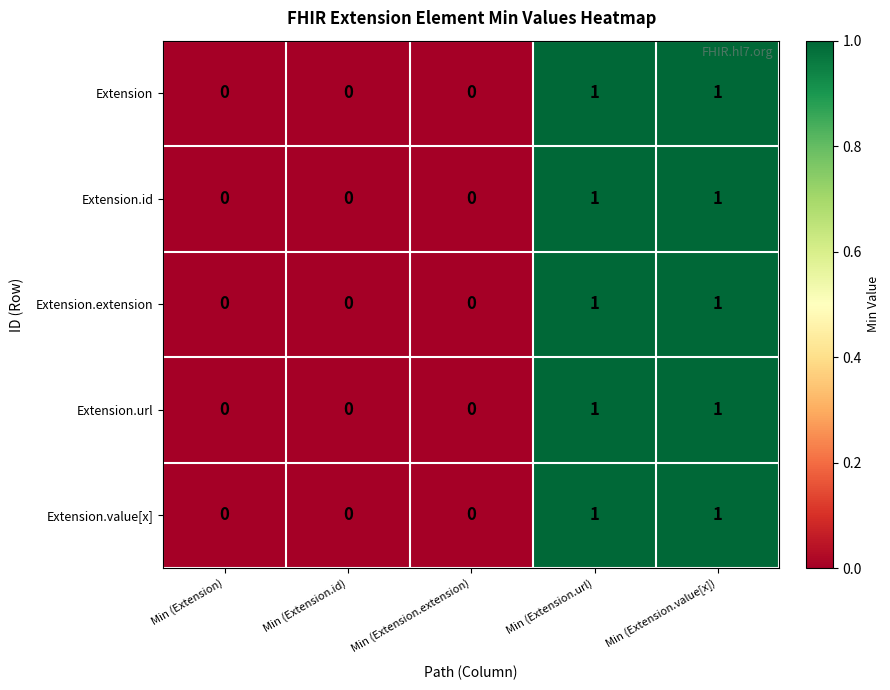

What is the total value across all series at Min (Extension.url)?

5